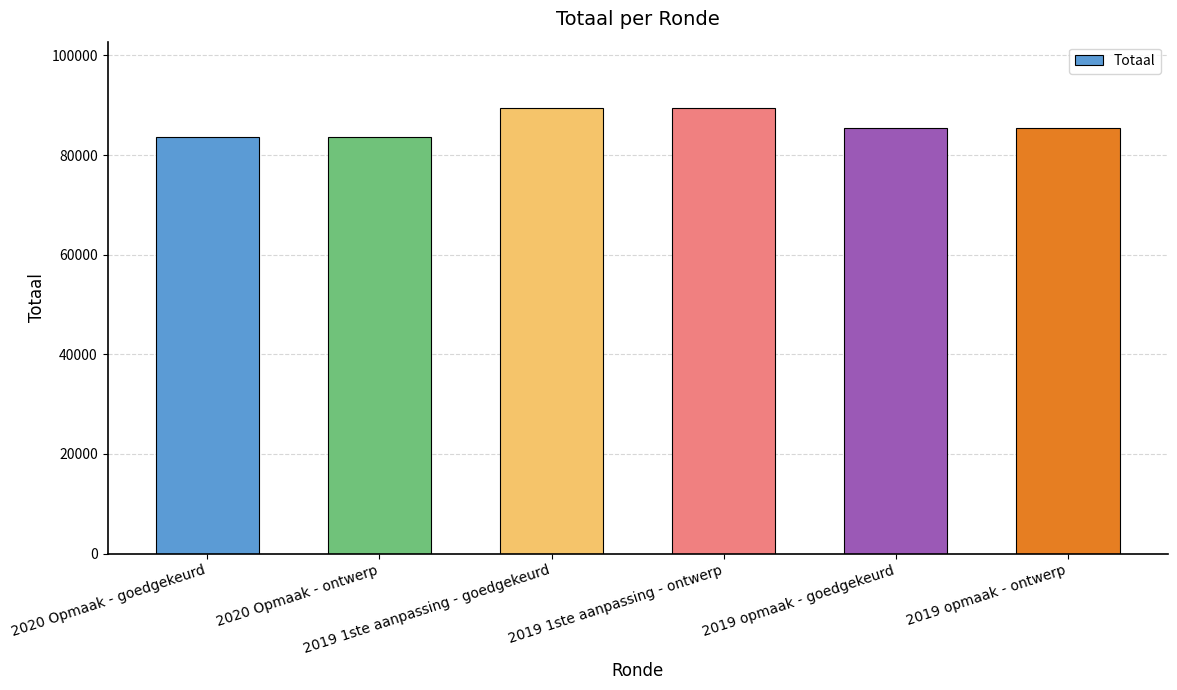

What is the value of the 1st bar from the left?

83637